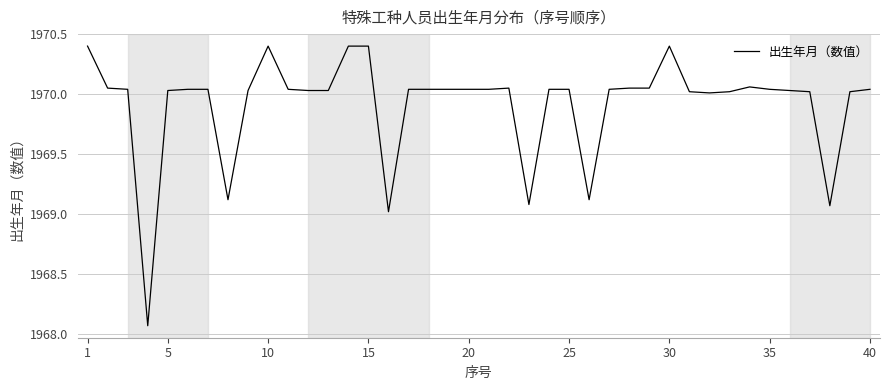

What is the difference between the maximum and minimum values?

2.3